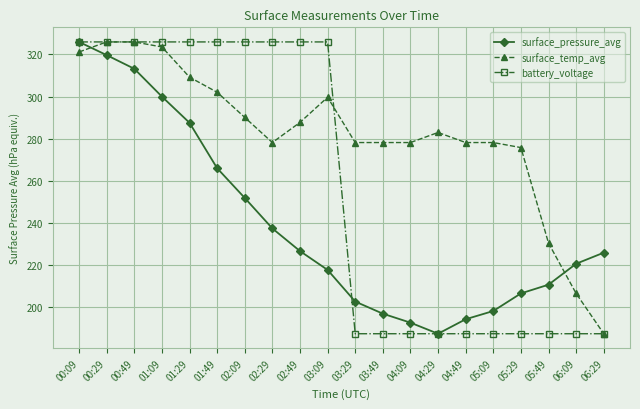

What is the label of the 3rd point from the right?

05:49